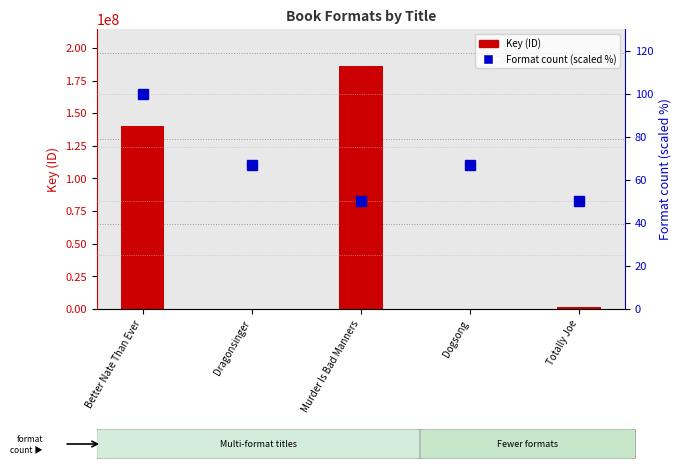

What is the minimum value for Key (ID)?

6574.0